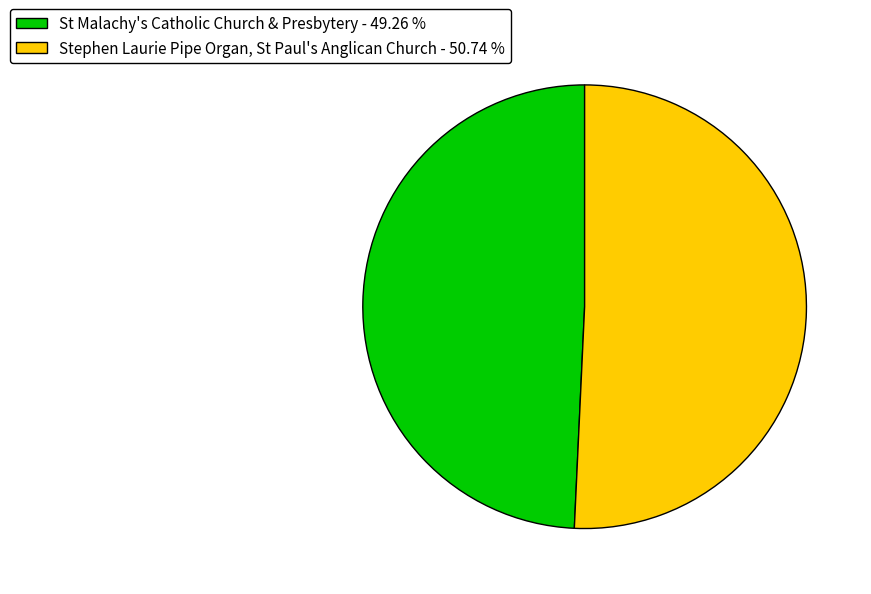

Combined, do Stephen Laurie Pipe Organ, St Paul's Anglican Church - 50.74 % and St Malachy's Catholic Church & Presbytery - 49.26 % account for over 50%?

Yes